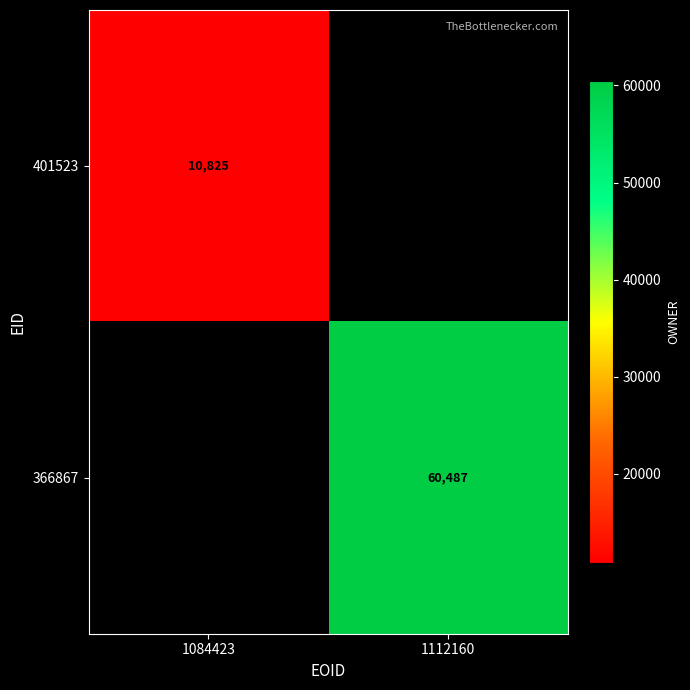

Is the value of 401523 at 1084423 greater than the value of 366867 at 1112160?

No